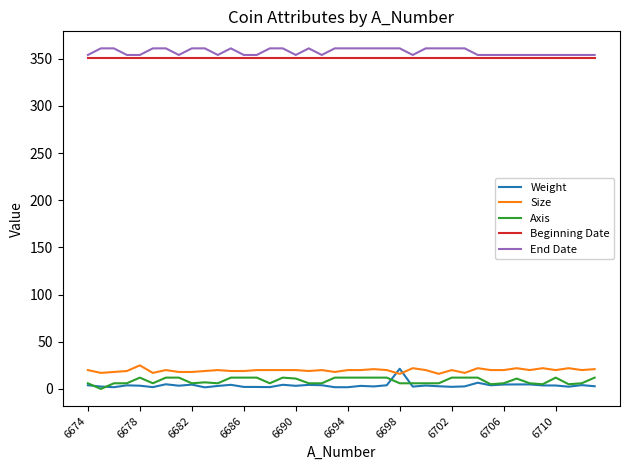

True or false: Weight and Beginning Date intersect in this chart.

False